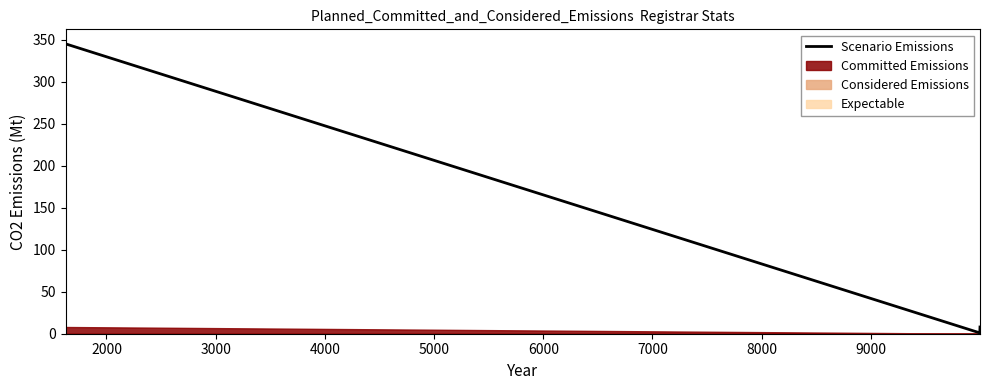

What is the highest value of the Scenario Emissions series?

345